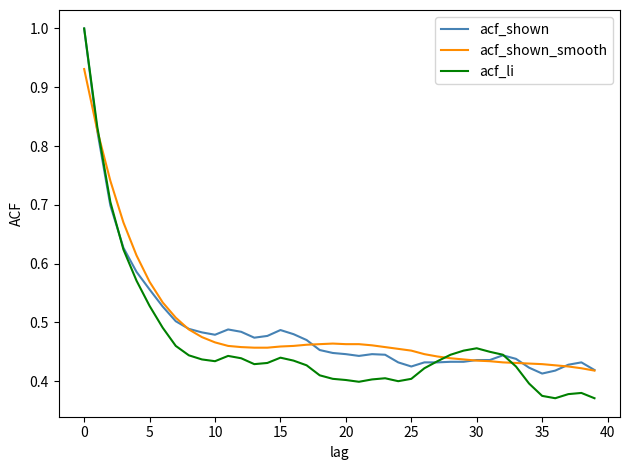

What is the maximum value shown in the chart?

1.0